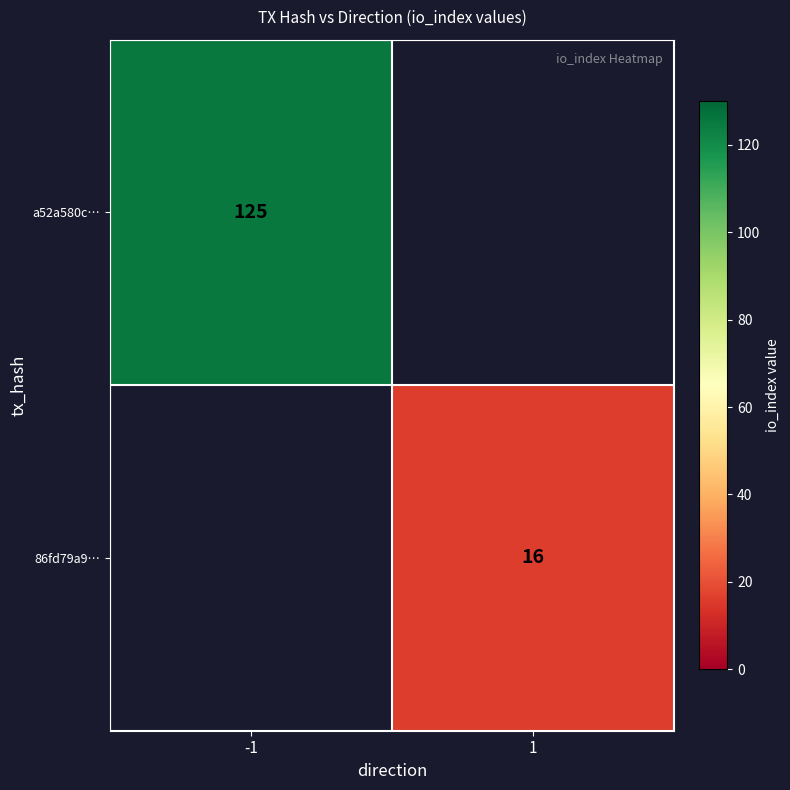

True or false: a52a580c… has a value of 125 at -1.

True